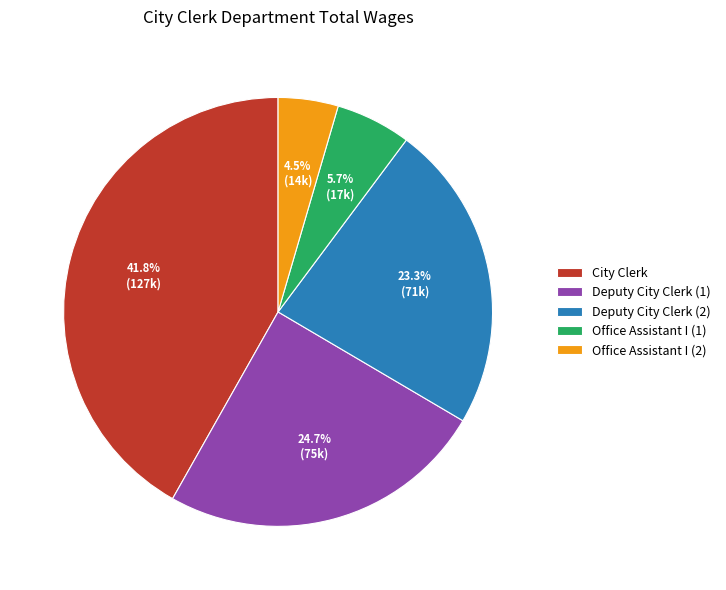

What is the smallest slice in the pie chart?

Office Assistant I (2)